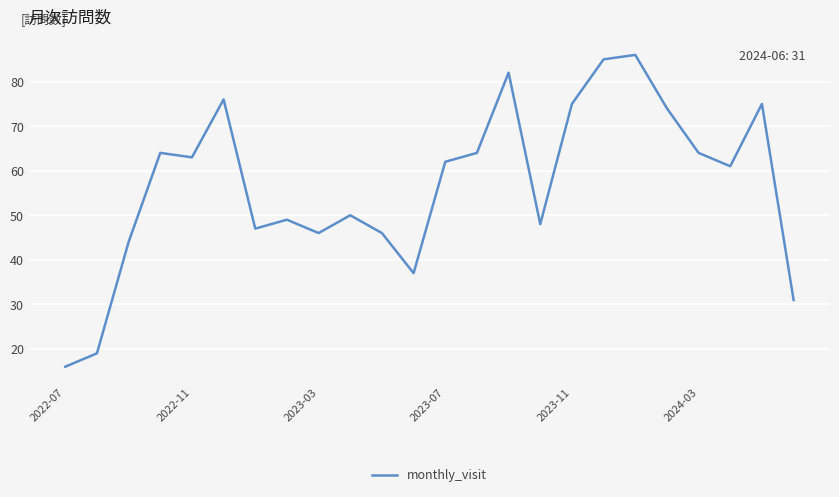

What is the smallest value displayed?

16